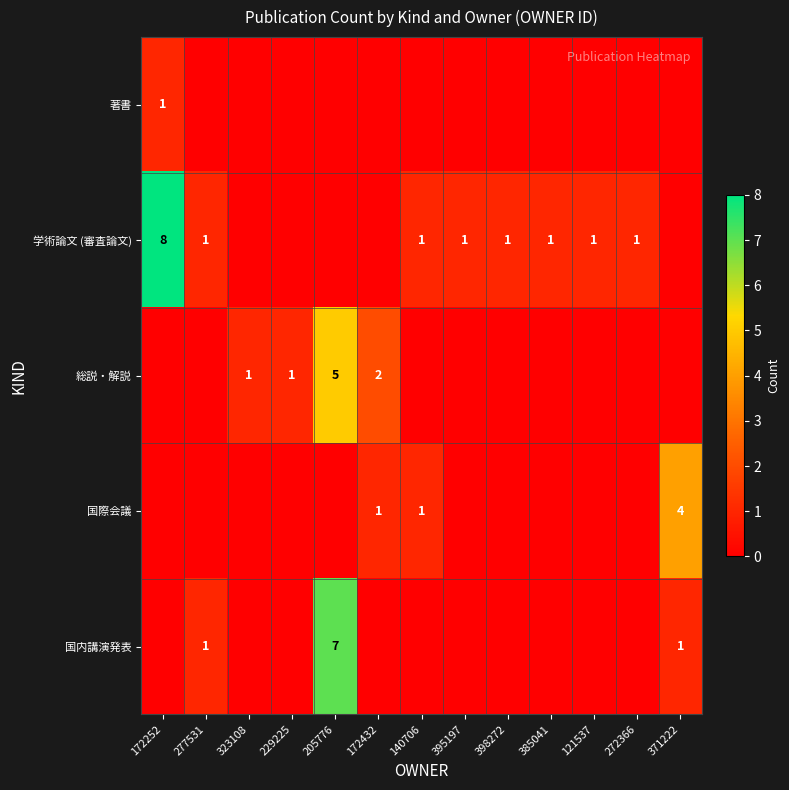

The 学術論文 (審査論文) series shows 0 at 121537. True or false?

False